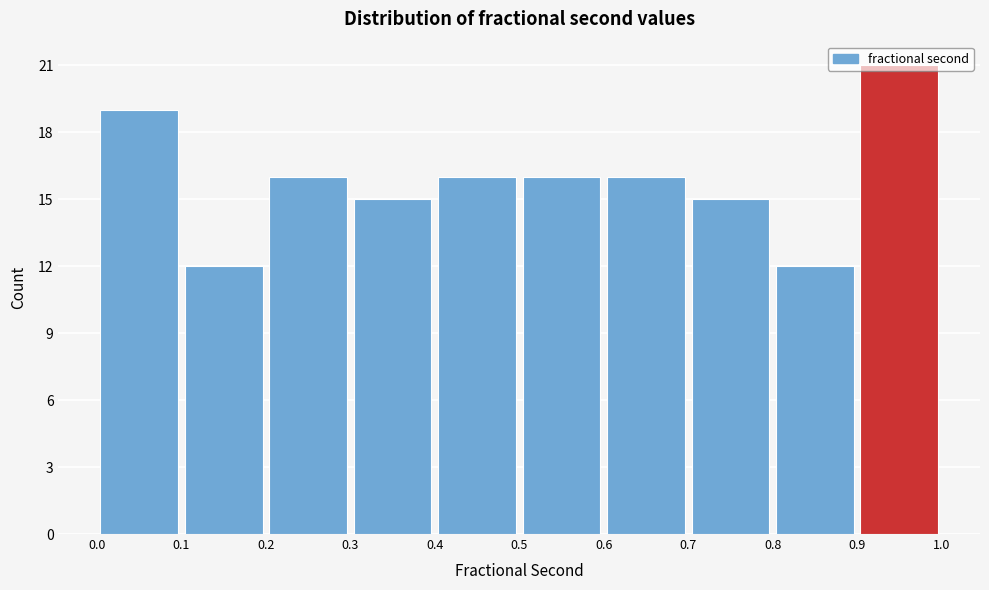

Reading left to right, transcribe this chart: for each bar, give the range it covers on the x-axis and its height. The values are not printed on the chart, so give them approximately, as read against the axis.

0.0 to 0.1: 19
0.1 to 0.2: 12
0.2 to 0.3: 16
0.3 to 0.4: 15
0.4 to 0.5: 16
0.5 to 0.6: 16
0.6 to 0.7: 16
0.7 to 0.8: 15
0.8 to 0.9: 12
0.9 to 1.0: 21